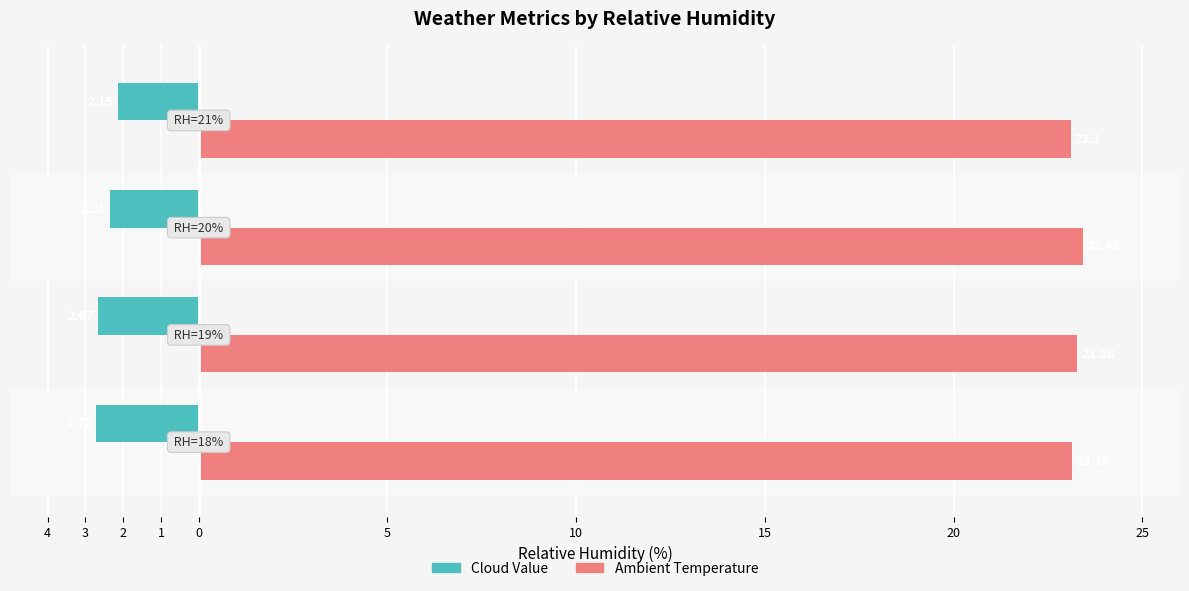

What are all the series names shown in the legend?

Cloud Value, Ambient Temperature